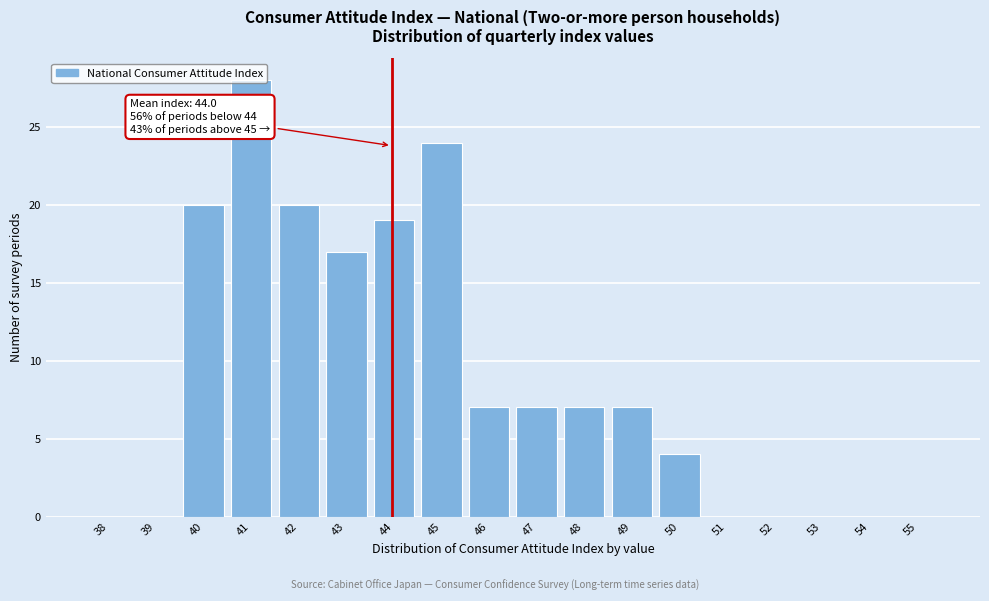

The value at 48 is 7. True or false?

True